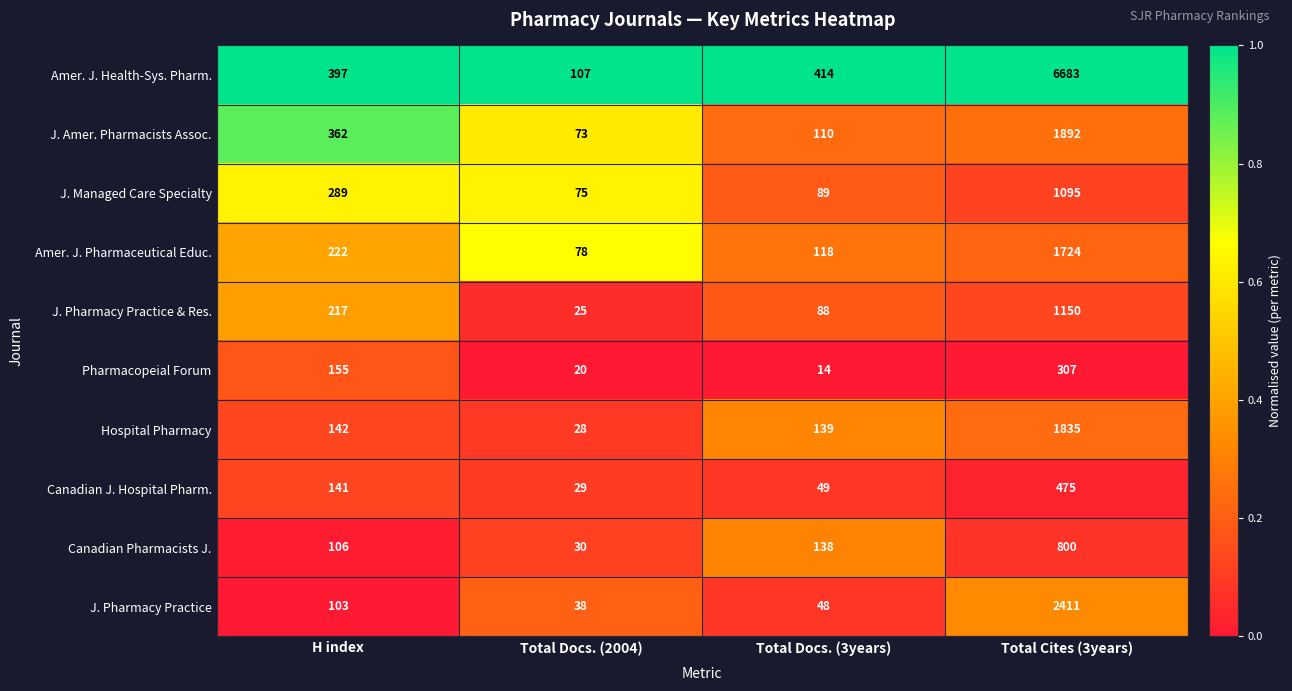

At which label is J. Pharmacy Practice closest to 1224?

H index